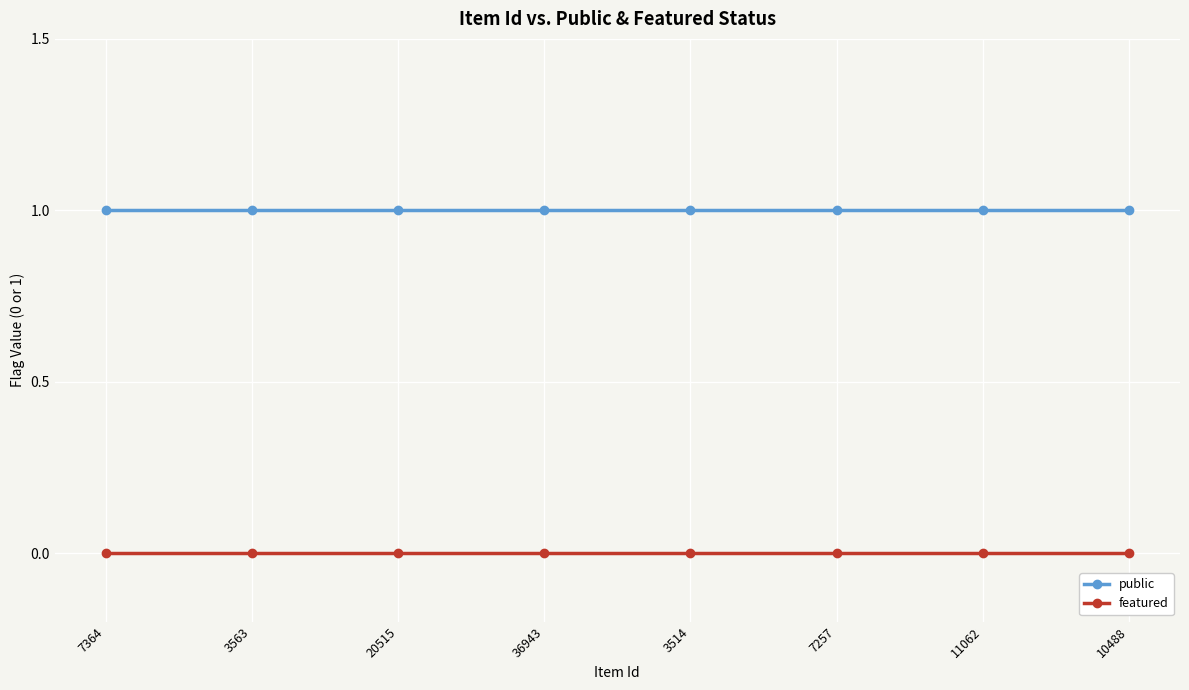

How many lines are shown in the chart?

2